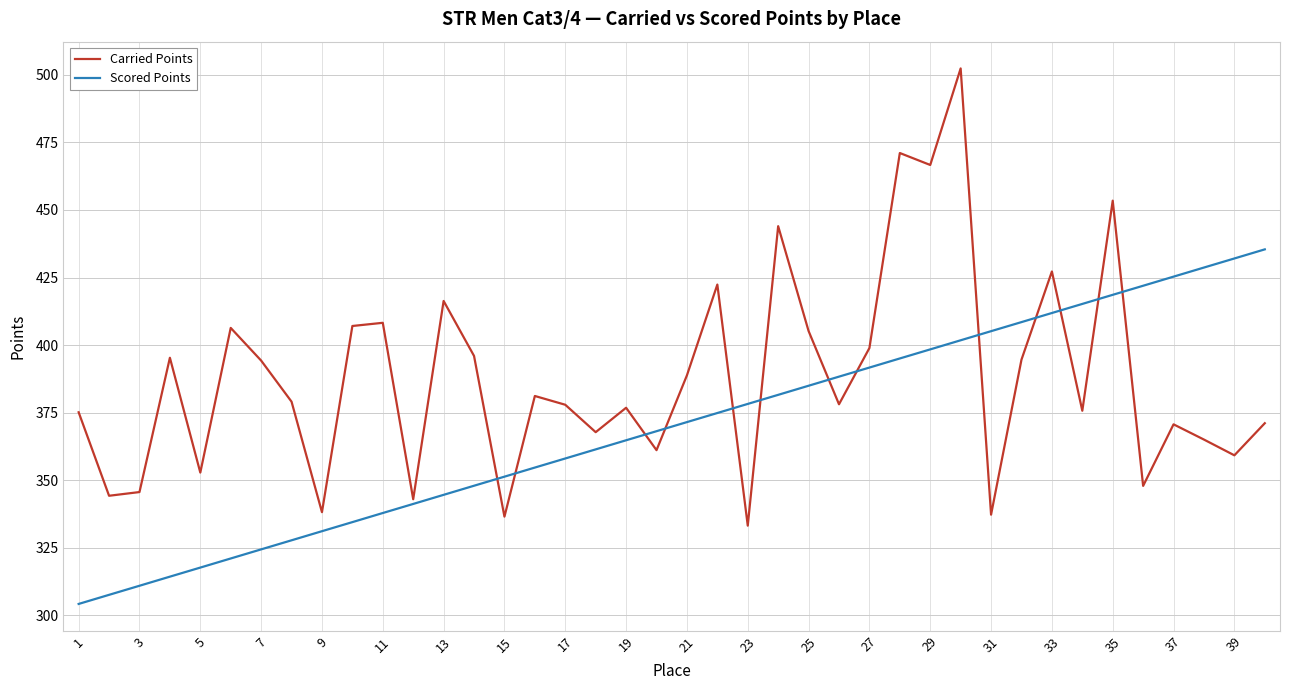

Which series has the largest range (max minus min)?

Carried Points